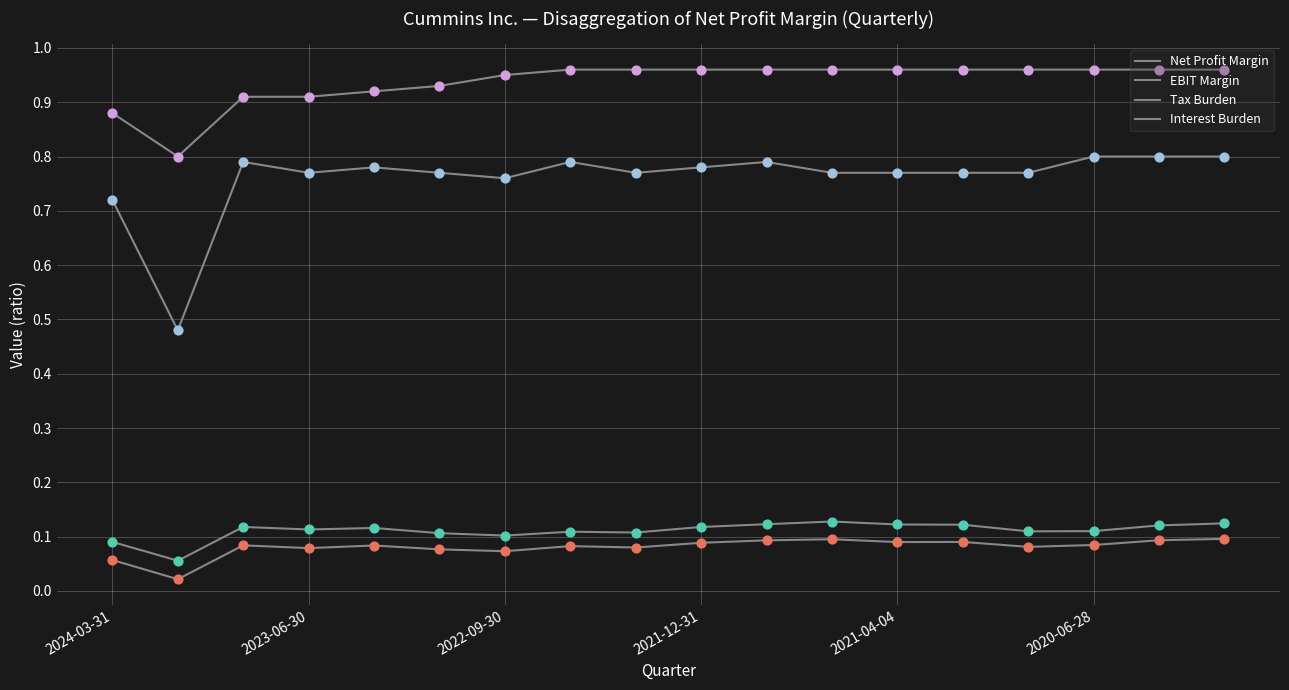

At how many categories does at least one series exceed 0?

18